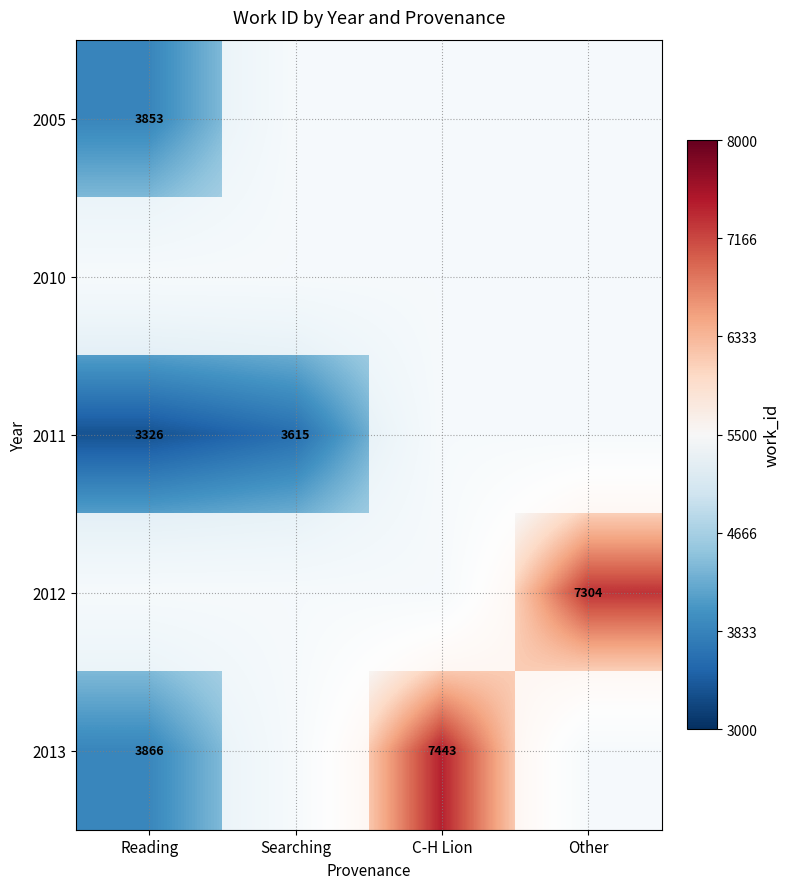

How many data points does each series have?

4